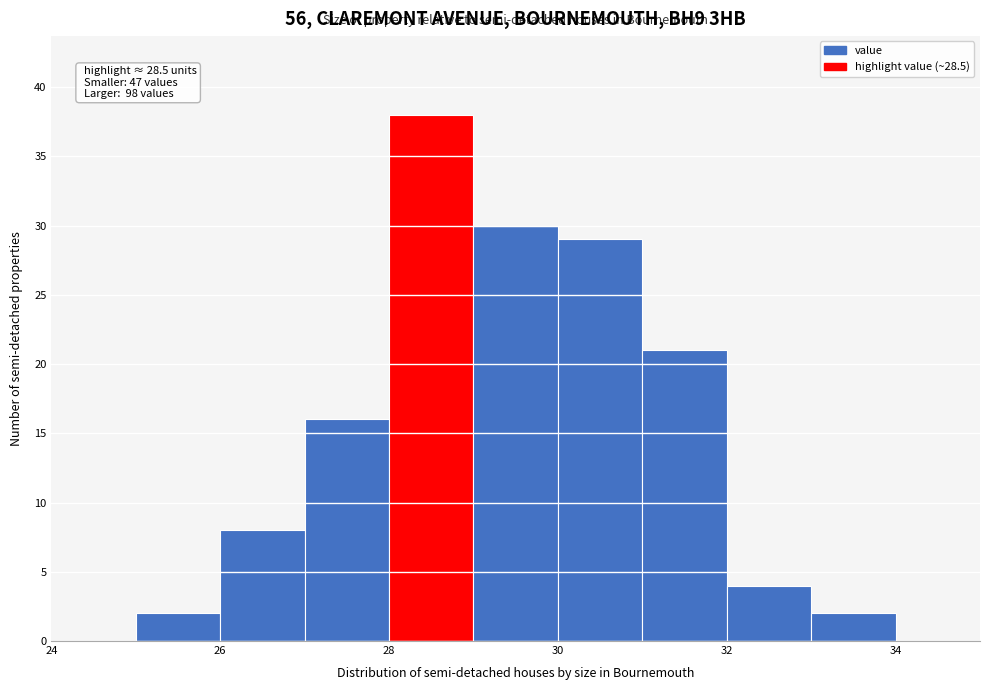

Which range on the x-axis has the tallest bar?

28 to 29